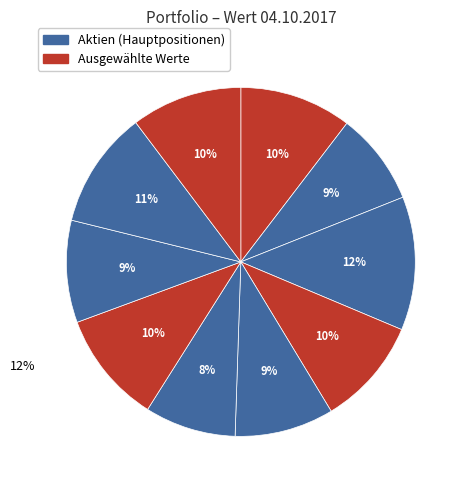

Count the number of slices in the pie.

10